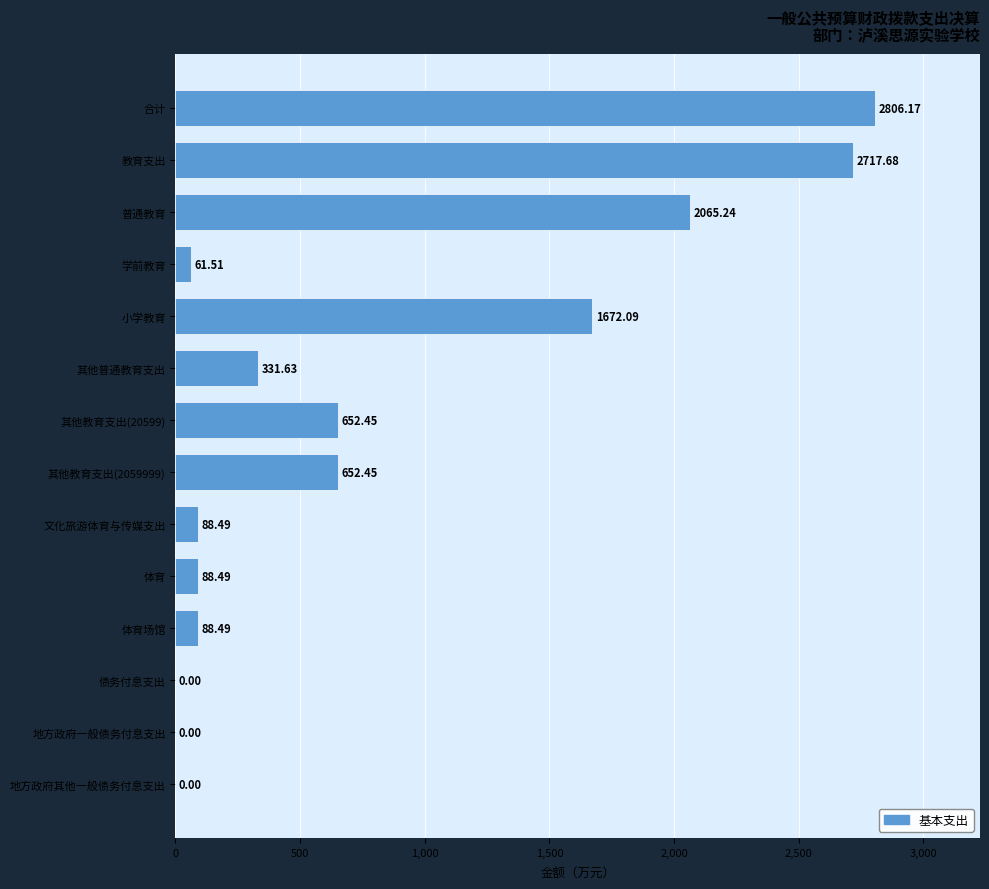

What is the sum of the values at 文化旅游体育与传媒支出 and 地方政府其他一般债务付息支出?

88.5